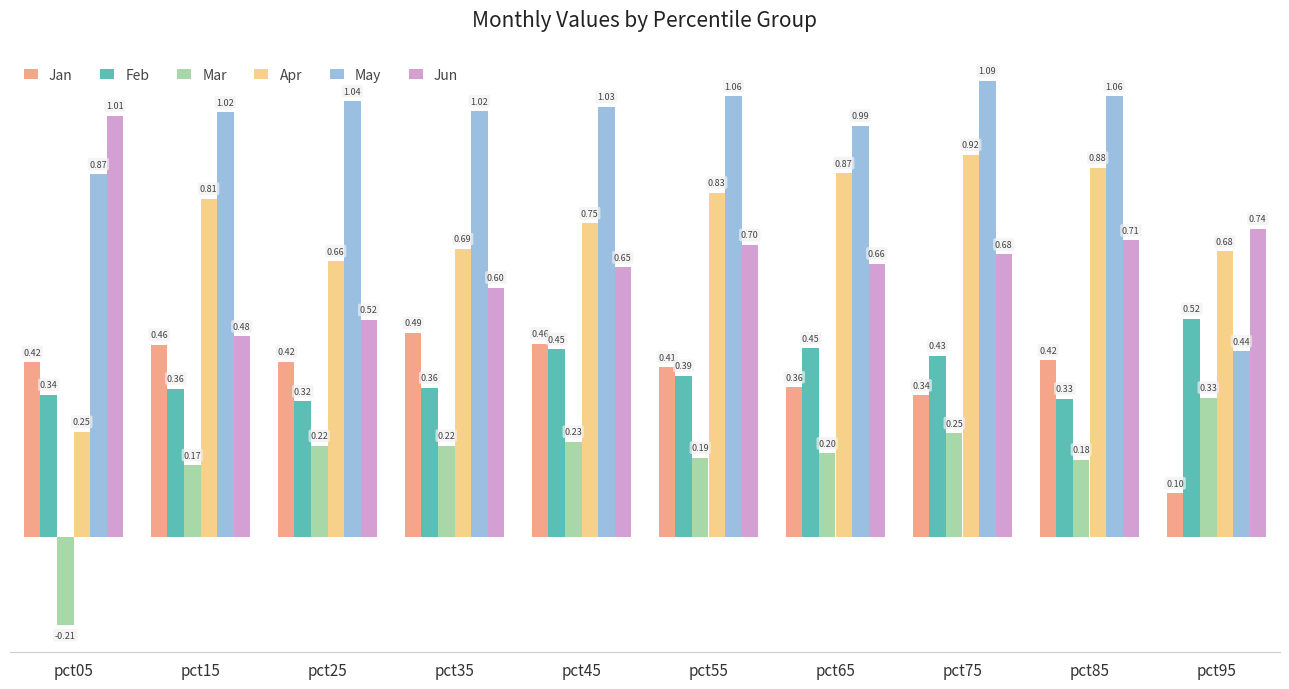

How many bars are there in total?

60